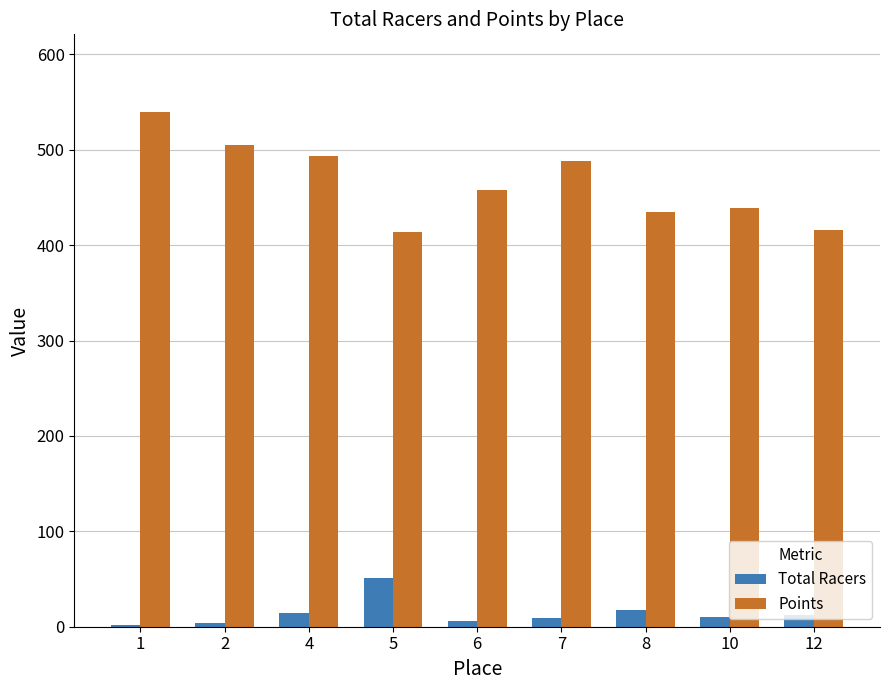

At how many categories does at least one series exceed 253?

9